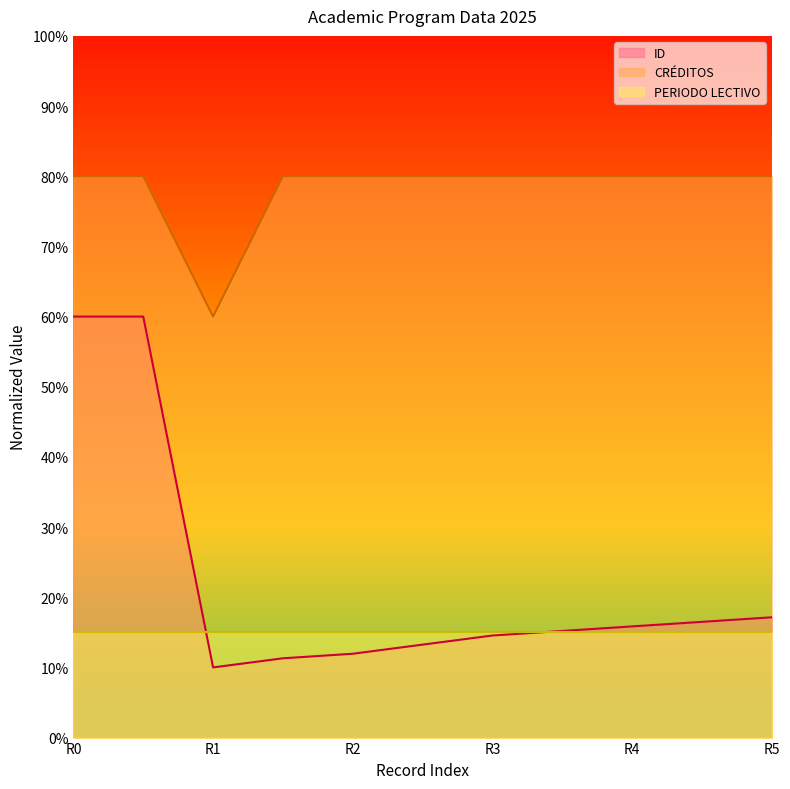

What is the maximum value for ID?

60.0